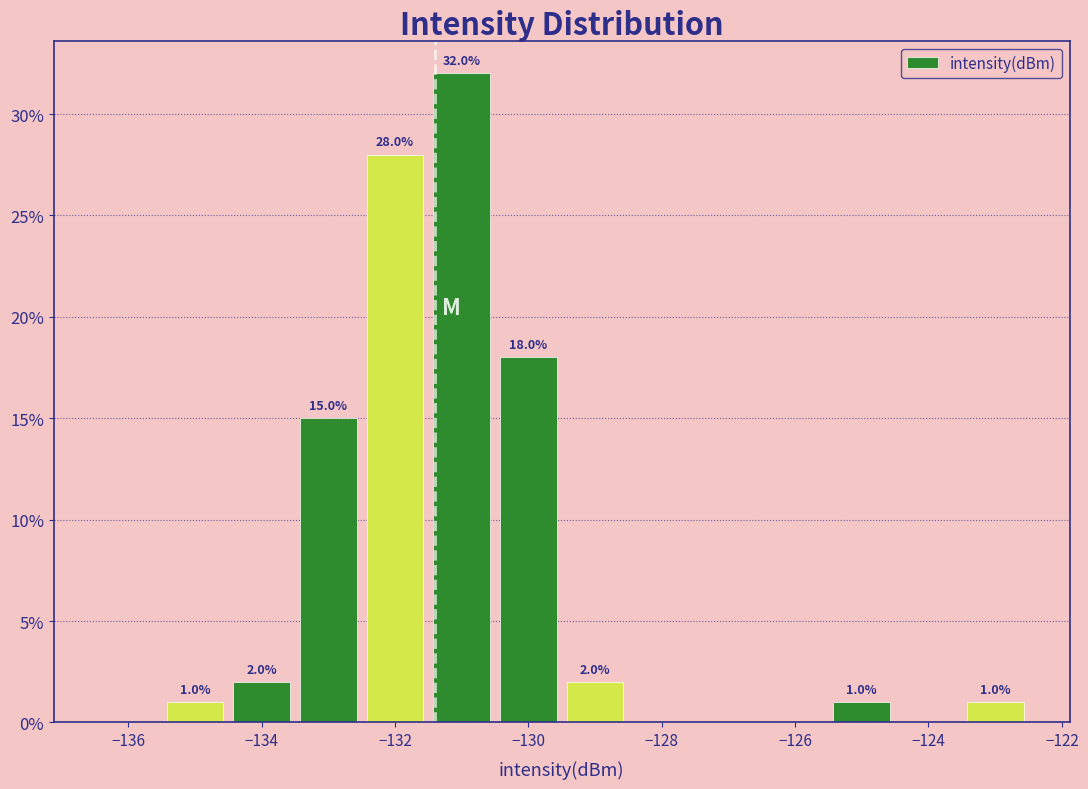

Which range on the x-axis has the tallest bar?

-131.5 to -130.5